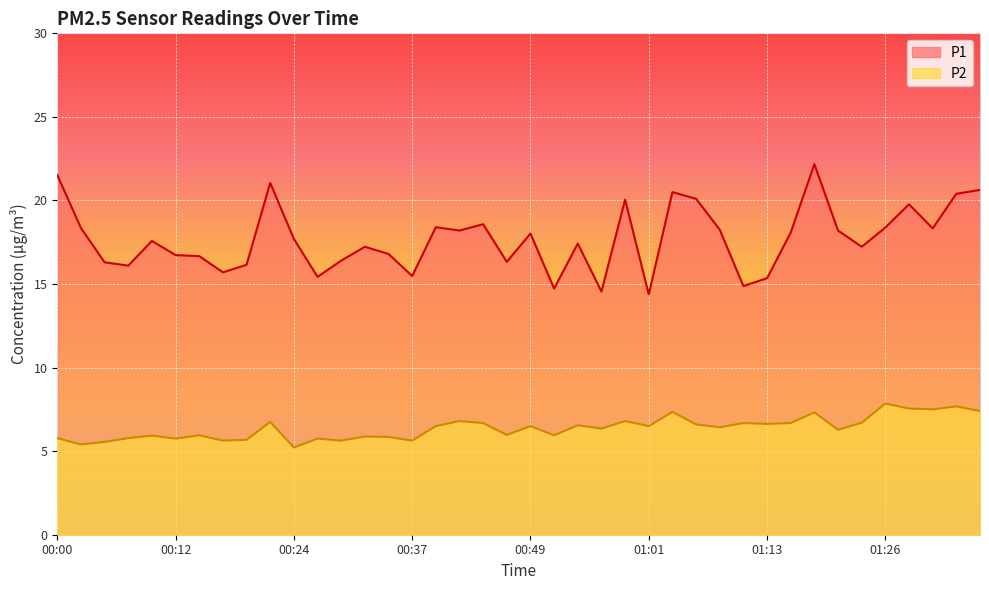

The value of P1 at 00:39 is 29.1. True or false?

False